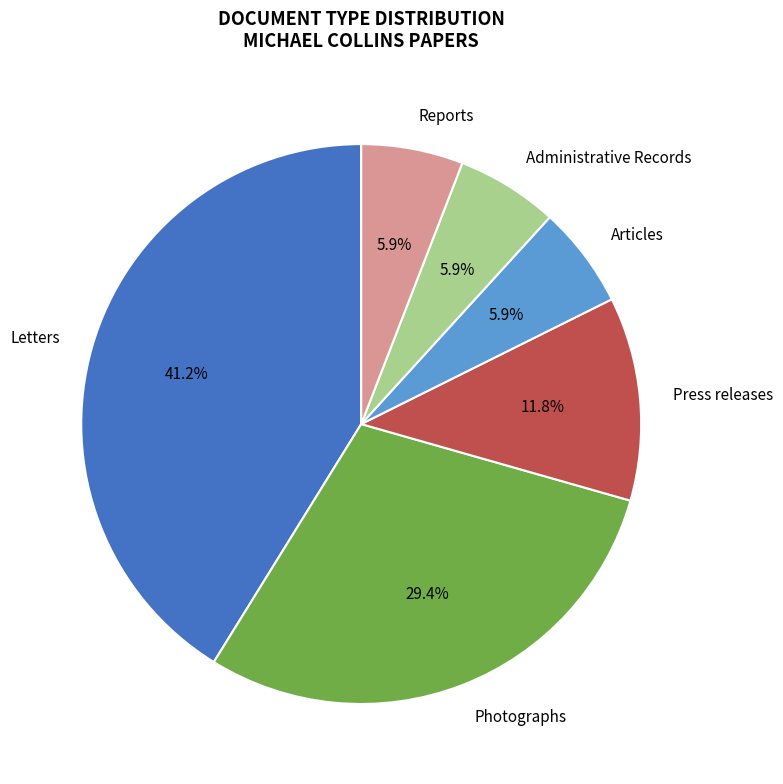

To the nearest percent, what is the average slice percentage?

17%